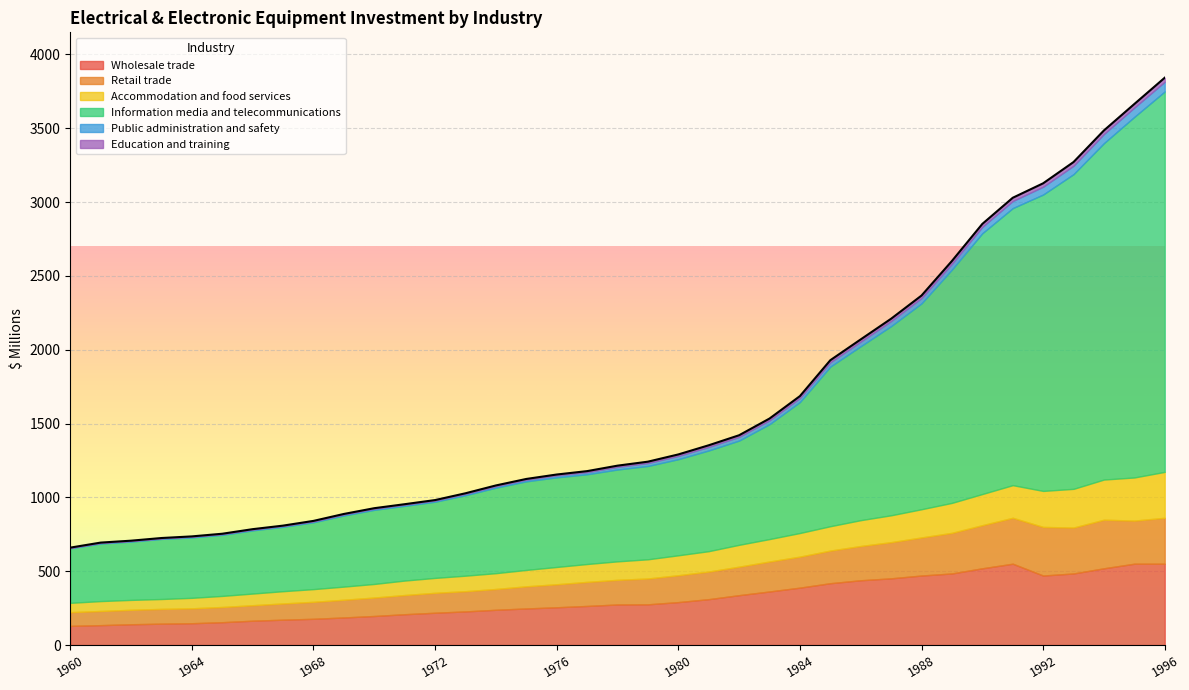

What is the difference between the maximum and minimum values in the Education and training ; Electrical and electronic equipment series?

25